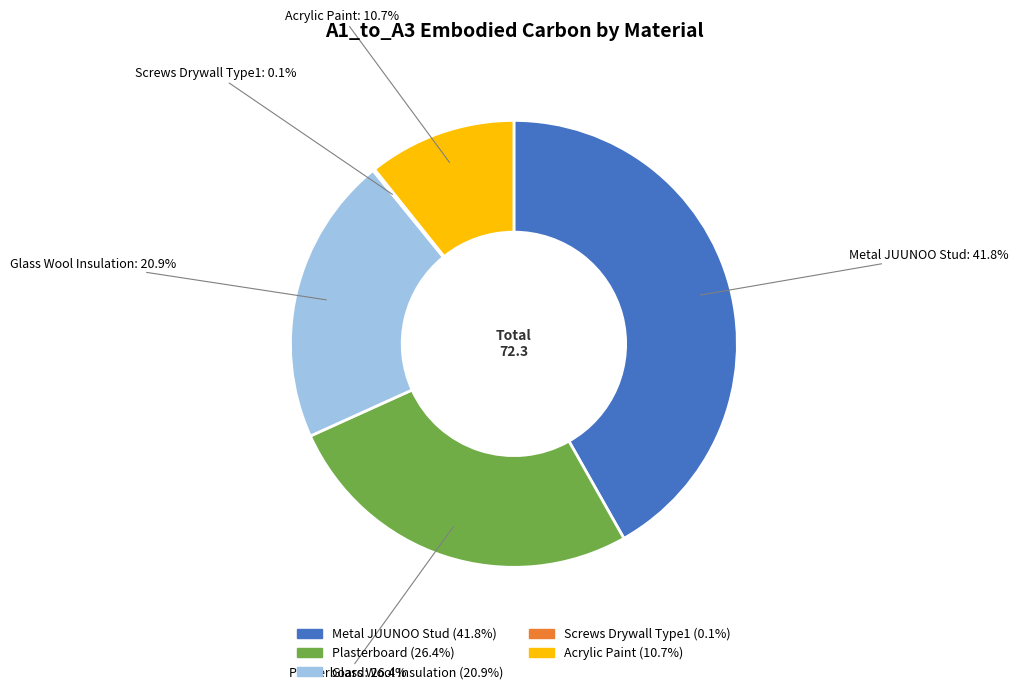

Is there any slice that represents more than half of the pie?

No